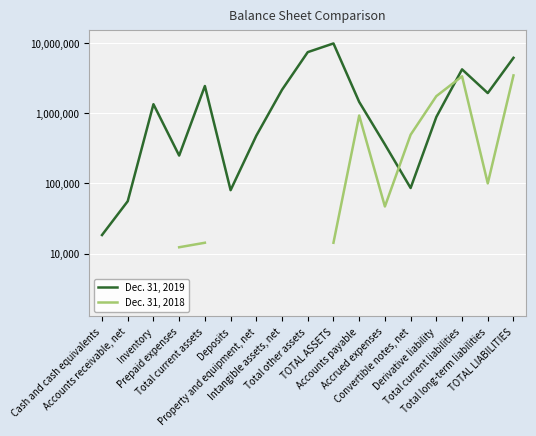

What is the difference between the maximum and second lowest values in the Dec. 31, 2019 series?

9743552.0